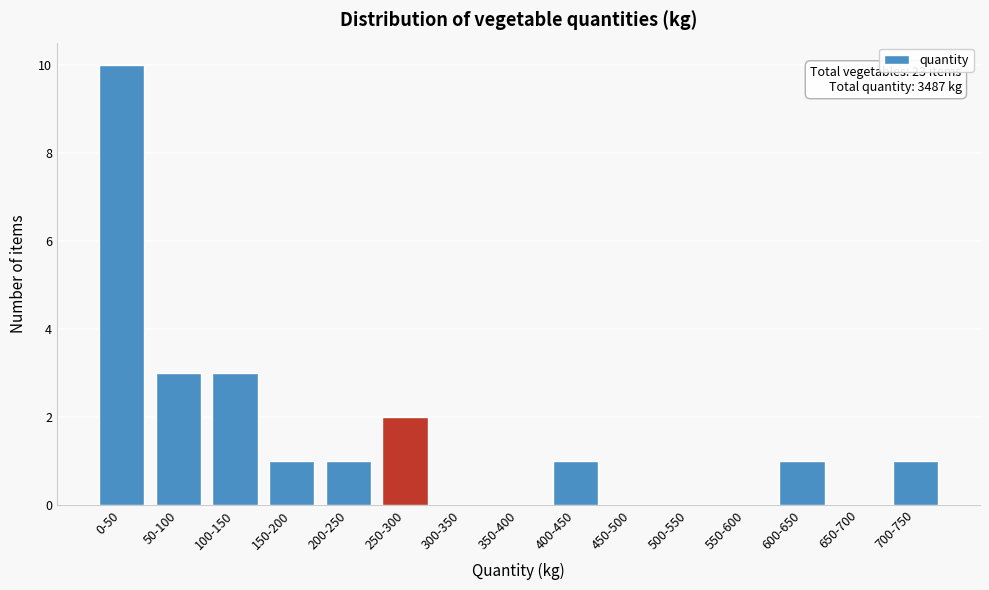

Reading left to right, list all the values displayed in this chart.

0-50=10	50-100=3	100-150=3	150-200=1	200-250=1	250-300=2	300-350=0	350-400=0	400-450=1	450-500=0	500-550=0	550-600=0	600-650=1	650-700=0	700-750=1